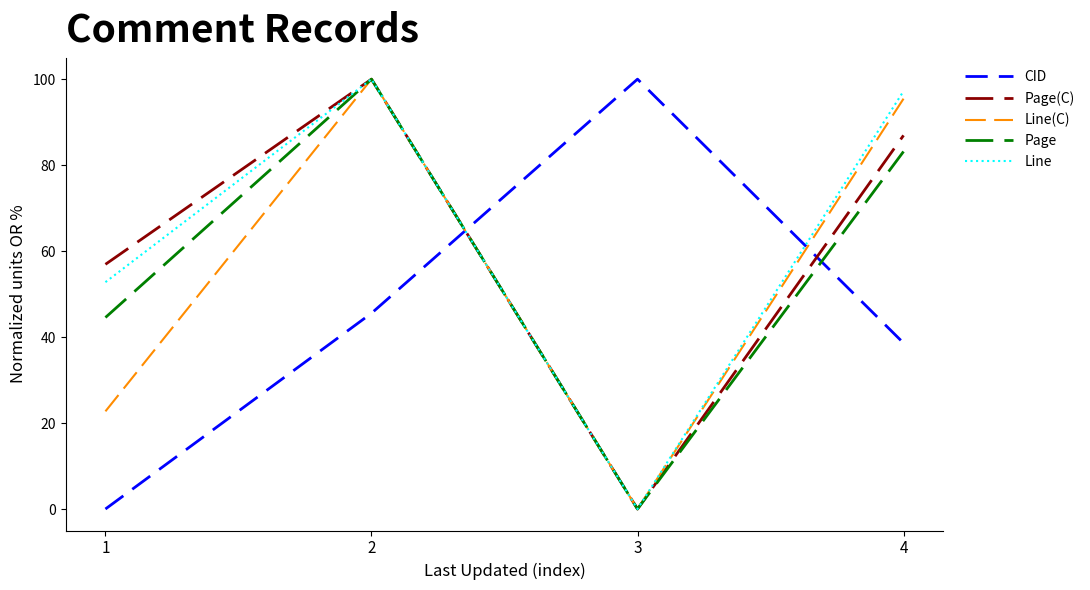

True or false: Line has more than 1 interior local peaks.

False